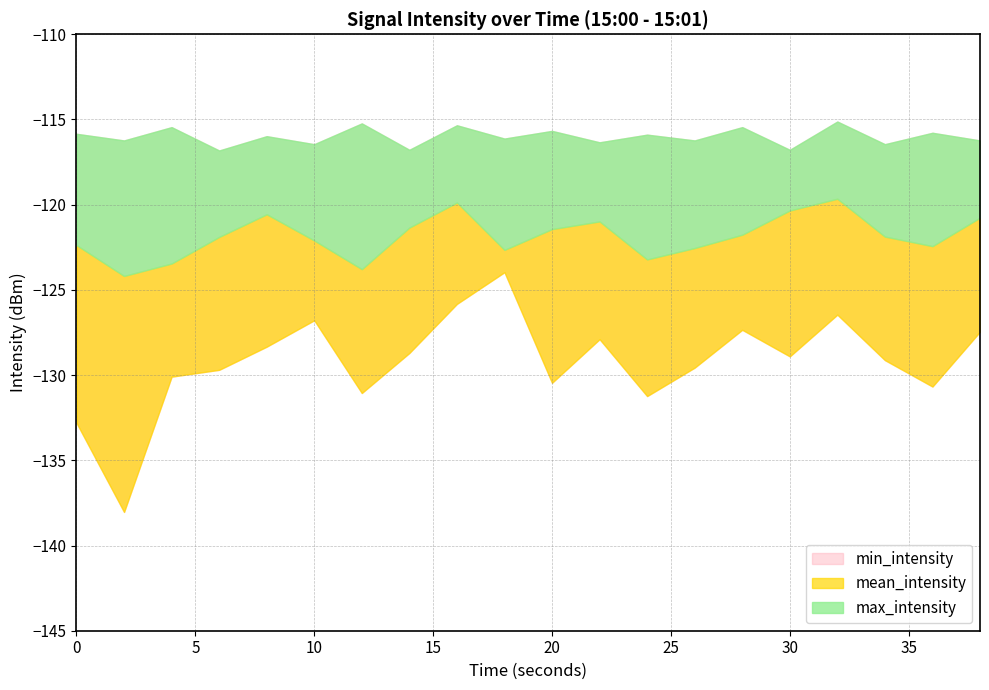

Reading left to right, extract all data points from this chart.

mean_intensity: 0=-122.4	2=-124.2	4=-123.5	6=-121.9	8=-120.6	10=-122.1	12=-123.8	14=-121.3	16=-119.9	18=-122.7	20=-121.4	22=-121.0	24=-123.2	26=-122.5	28=-121.8	30=-120.3	32=-119.7	34=-121.9	36=-122.4	38=-120.8
max_intensity: 0=-115.8	2=-116.2	4=-115.5	6=-116.8	8=-116.0	10=-116.5	12=-115.2	14=-116.8	16=-115.3	18=-116.1	20=-115.7	22=-116.3	24=-115.9	26=-116.2	28=-115.5	30=-116.8	32=-115.1	34=-116.5	36=-115.8	38=-116.2
min_intensity: 0=-132.8	2=-138.0	4=-130.1	6=-129.7	8=-128.3	10=-126.8	12=-131.1	14=-128.7	16=-125.8	18=-124.0	20=-130.4	22=-127.9	24=-131.2	26=-129.6	28=-127.3	30=-128.9	32=-126.5	34=-129.1	36=-130.7	38=-127.5